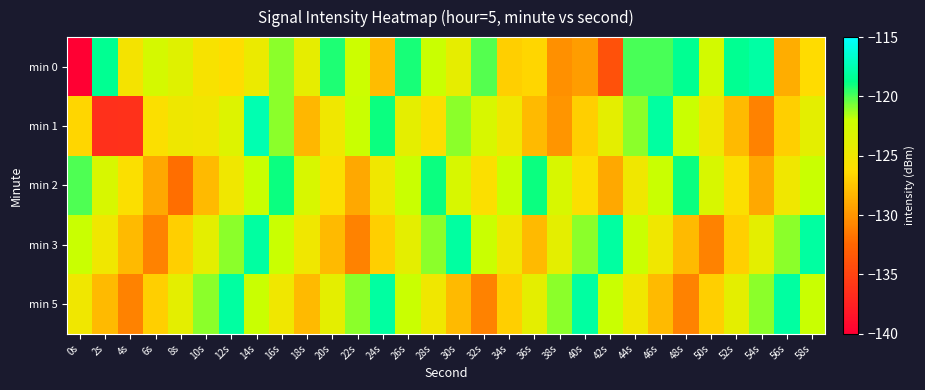

Reading left to right, extract all data points from this chart.

min 0: 0s=-214.2	2s=-118.4	4s=-125.4	6s=-122.8	8s=-123.7	10s=-125.6	12s=-126.2	14s=-124.7	16s=-121.0	18s=-124.2	20s=-119.3	22s=-122.1	24s=-127.9	26s=-119.2	28s=-122.0	30s=-124.3	32s=-120.1	34s=-127.0	36s=-126.5	38s=-130.2	40s=-129.6	42s=-134.0	44s=-119.9	46s=-120.0	48s=-118.5	50s=-122.6	52s=-118.5	54s=-117.9	56s=-128.7	58s=-126.3
min 1: 0s=-126.6	2s=-136.5	4s=-136.3	6s=-126.0	8s=-124.9	10s=-125.1	12s=-123.5	14s=-117.5	16s=-121.0	18s=-128.3	20s=-125.0	22s=-122.0	24s=-119.0	26s=-124.0	28s=-126.0	30s=-121.0	32s=-123.0	34s=-125.0	36s=-128.0	38s=-130.0	40s=-127.0	42s=-124.0	44s=-121.0	46s=-118.0	48s=-122.0	50s=-125.0	52s=-128.0	54s=-131.0	56s=-127.0	58s=-124.0
min 2: 0s=-120.0	2s=-123.0	4s=-126.0	6s=-129.0	8s=-132.0	10s=-128.0	12s=-125.0	14s=-122.0	16s=-119.0	18s=-123.0	20s=-126.0	22s=-129.0	24s=-125.0	26s=-122.0	28s=-119.0	30s=-123.0	32s=-126.0	34s=-122.0	36s=-119.0	38s=-123.0	40s=-126.0	42s=-129.0	44s=-125.0	46s=-122.0	48s=-119.0	50s=-123.0	52s=-126.0	54s=-129.0	56s=-125.0	58s=-122.0
min 3: 0s=-122.0	2s=-125.0	4s=-128.0	6s=-131.0	8s=-127.0	10s=-124.0	12s=-121.0	14s=-118.0	16s=-122.0	18s=-125.0	20s=-128.0	22s=-131.0	24s=-127.0	26s=-124.0	28s=-121.0	30s=-118.0	32s=-122.0	34s=-125.0	36s=-128.0	38s=-124.0	40s=-121.0	42s=-118.0	44s=-122.0	46s=-125.0	48s=-128.0	50s=-131.0	52s=-127.0	54s=-124.0	56s=-121.0	58s=-118.0
min 5: 0s=-125.0	2s=-128.0	4s=-131.0	6s=-127.0	8s=-124.0	10s=-121.0	12s=-118.0	14s=-122.0	16s=-125.0	18s=-128.0	20s=-124.0	22s=-121.0	24s=-118.0	26s=-122.0	28s=-125.0	30s=-128.0	32s=-131.0	34s=-127.0	36s=-124.0	38s=-121.0	40s=-118.0	42s=-122.0	44s=-125.0	46s=-128.0	48s=-131.0	50s=-127.0	52s=-124.0	54s=-121.0	56s=-118.0	58s=-122.0